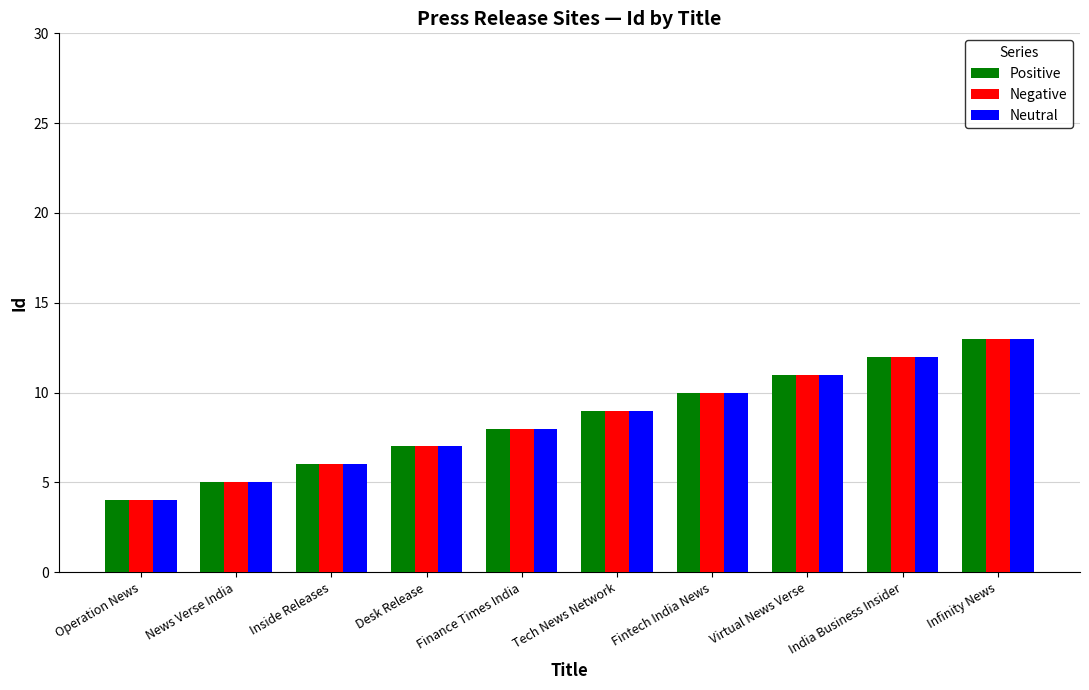

How many bars are there in total?

30